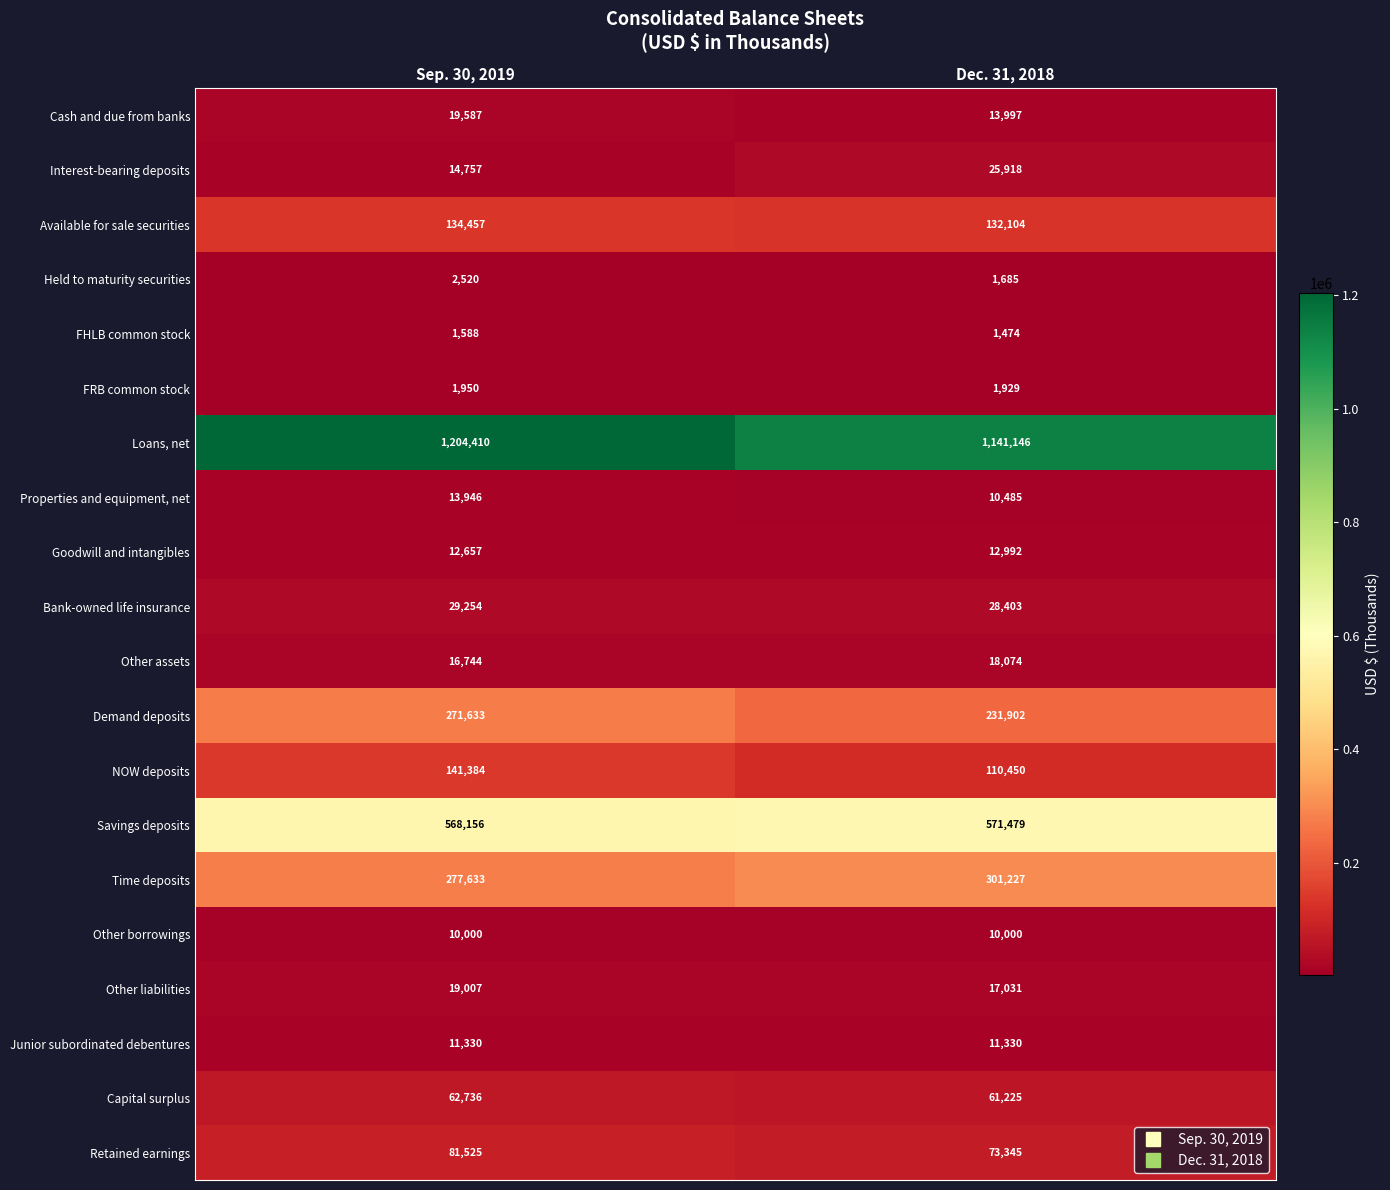

What is the total value across all series at Dec. 31, 2018?

2776196